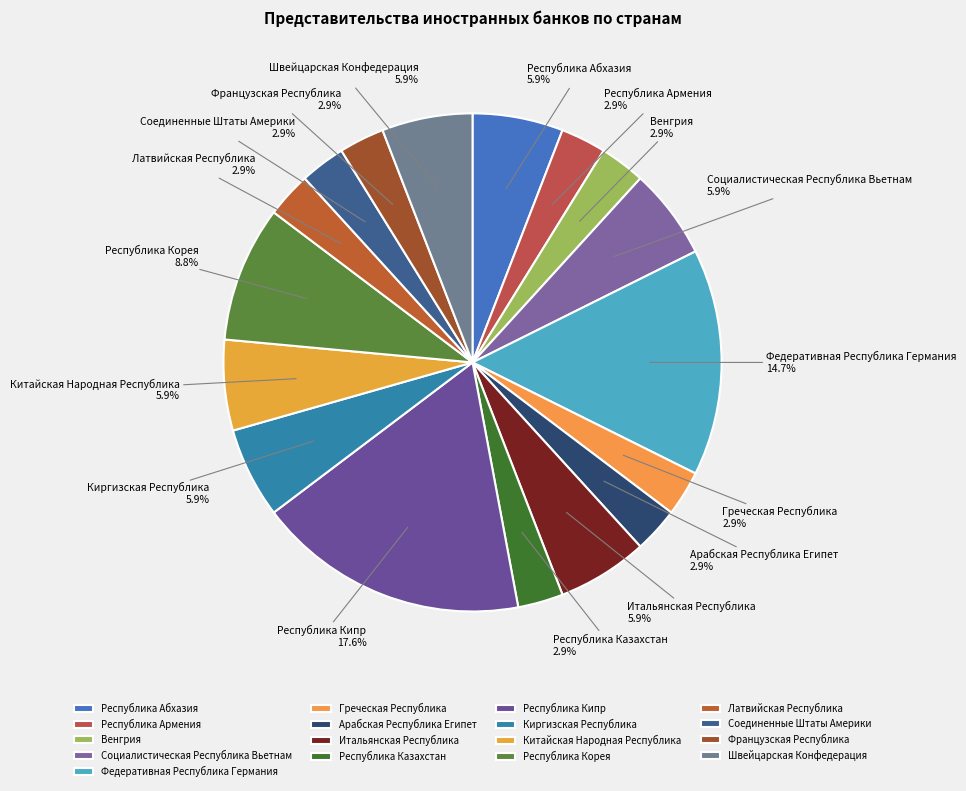

To the nearest percent, what portion does Латвийская Республика represent?

3%